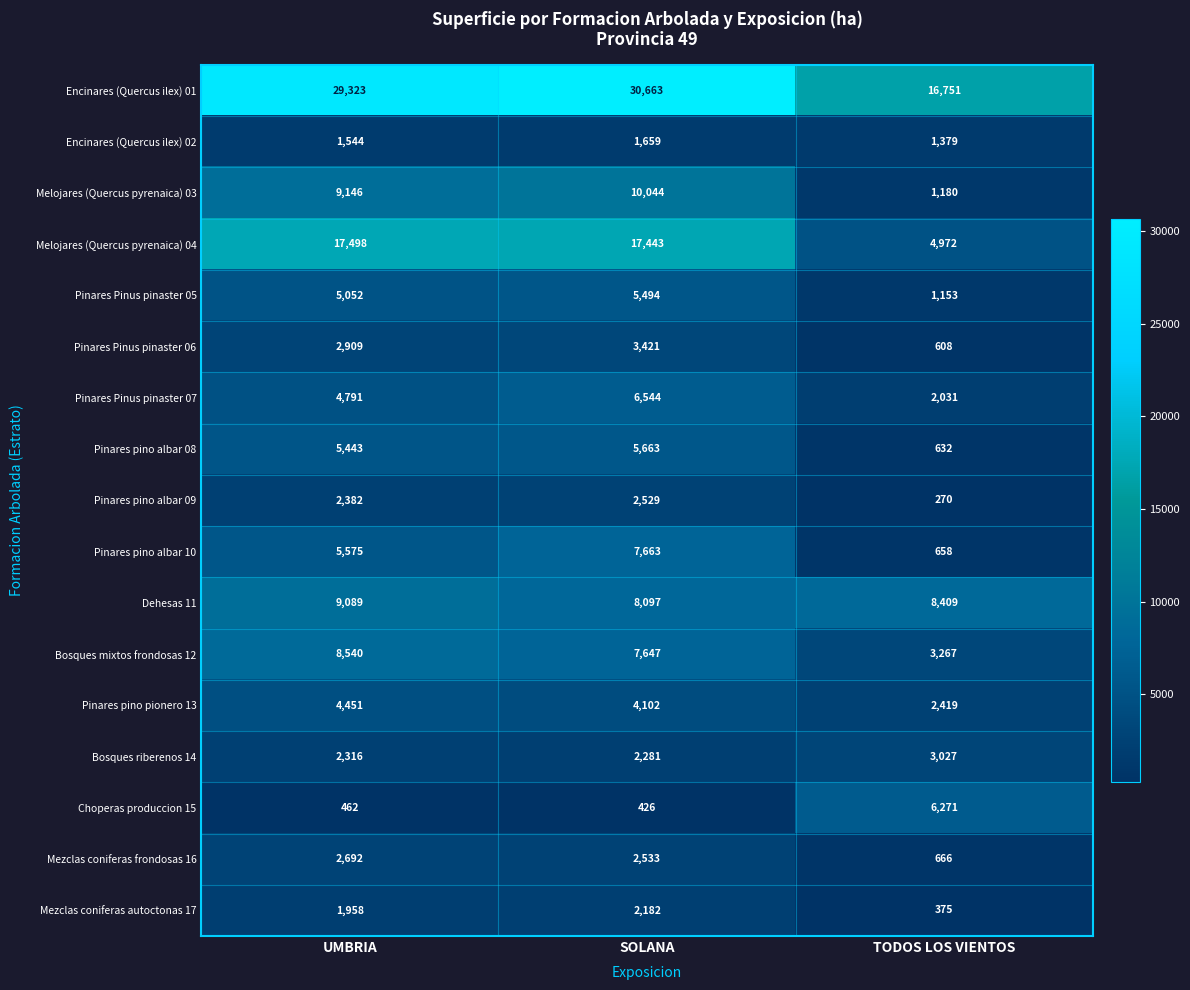

At how many categories does at least one series exceed 10051?

3